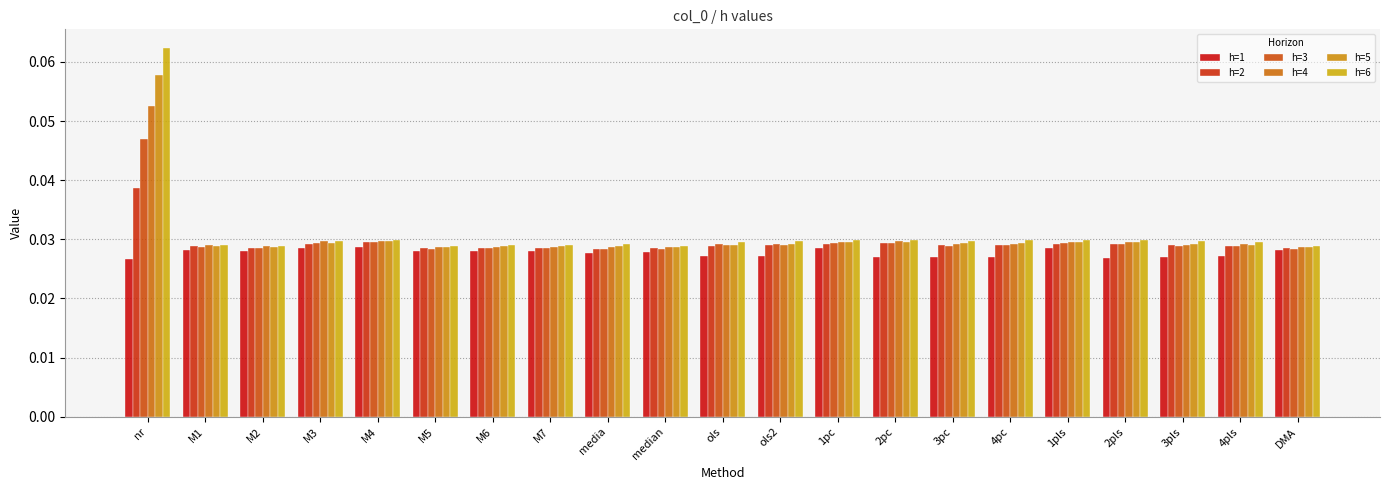

The h=1 series shows 0.0 at DMA. True or false?

False